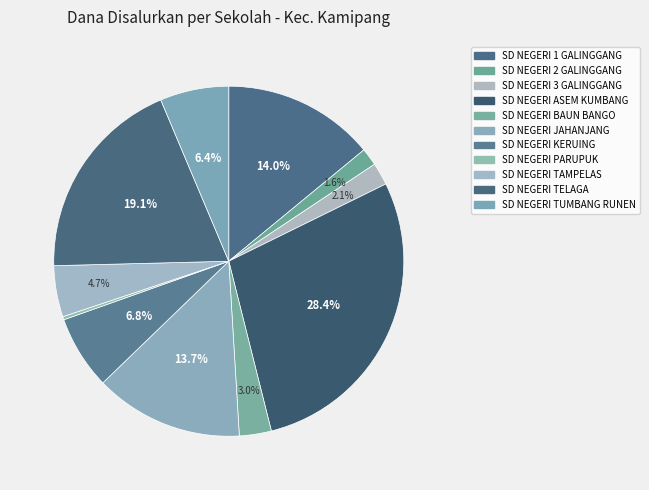

To the nearest percent, what portion does SD NEGERI 1 GALINGGANG represent?

14%